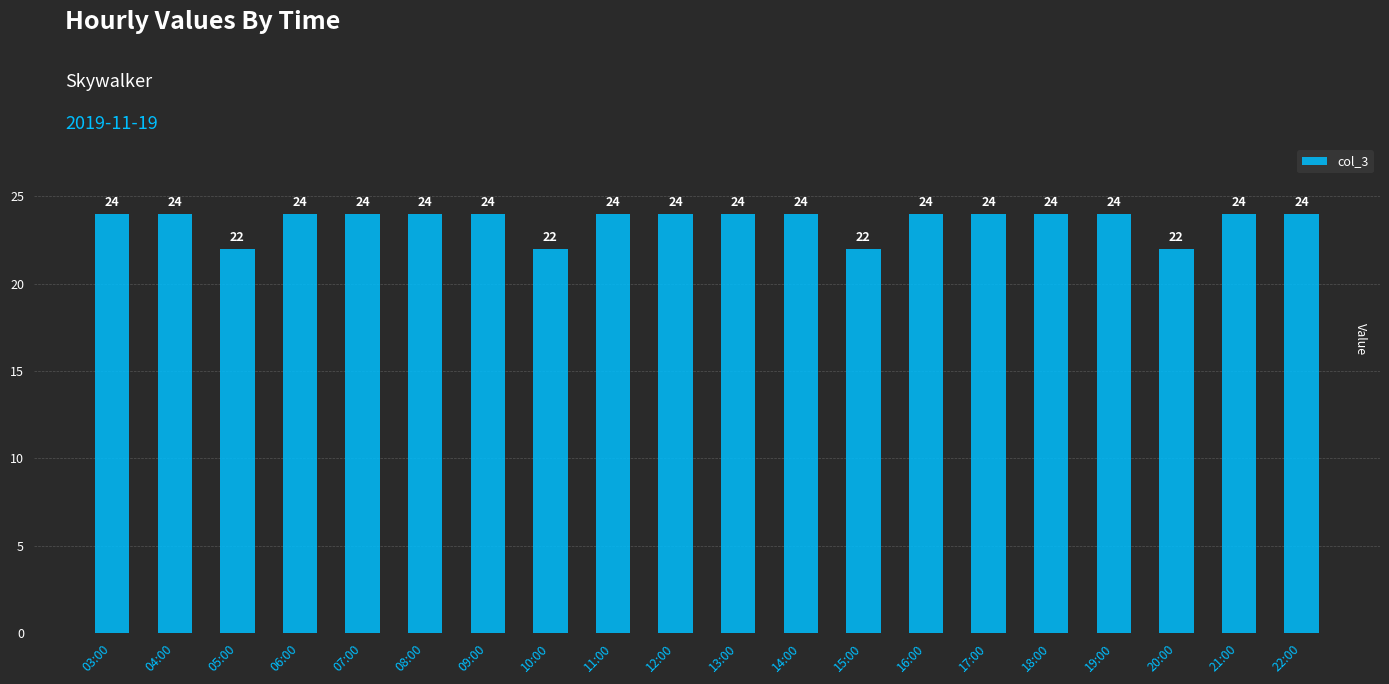

What is the value of the 2nd bar from the left?

24